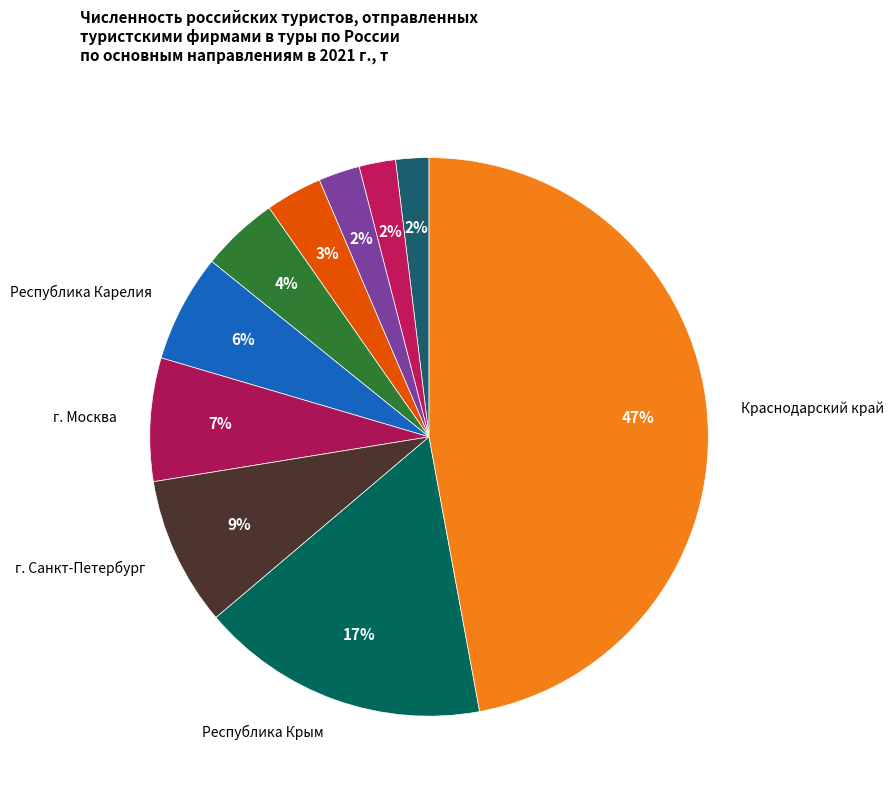

How many segments does this pie chart have?

10